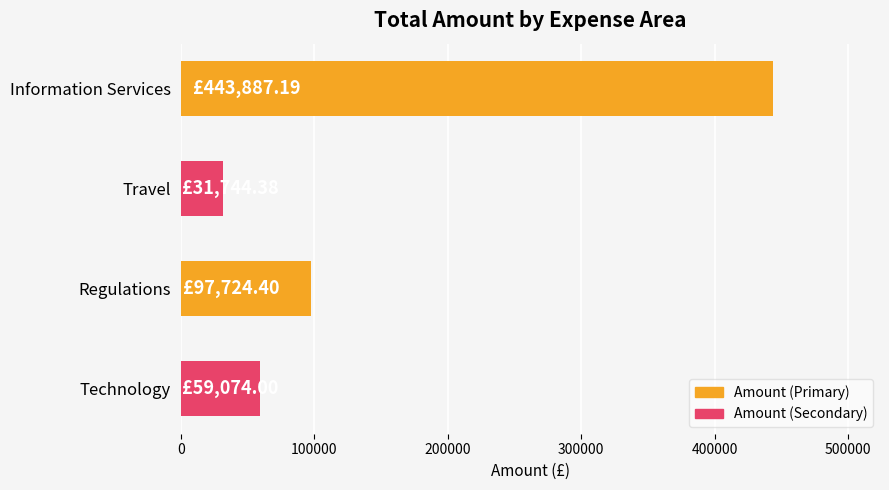

What is the change in value from Travel to Regulations?

+65980.0